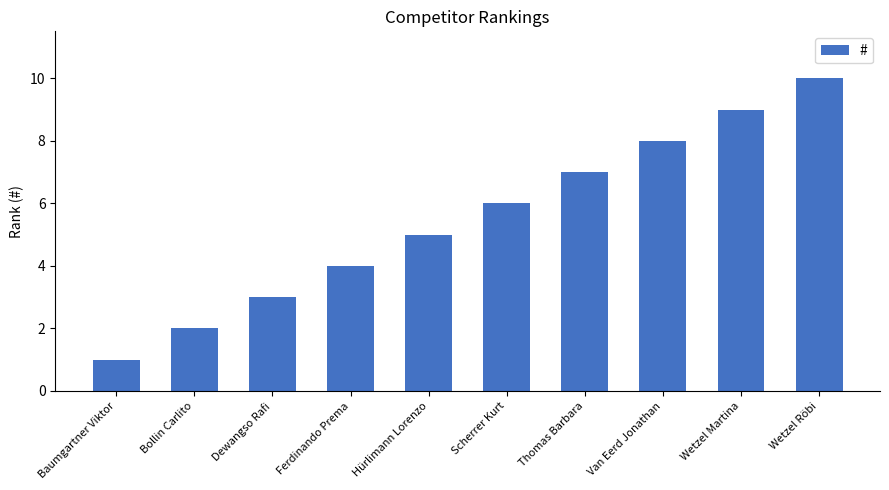

What is the smallest value displayed?

1